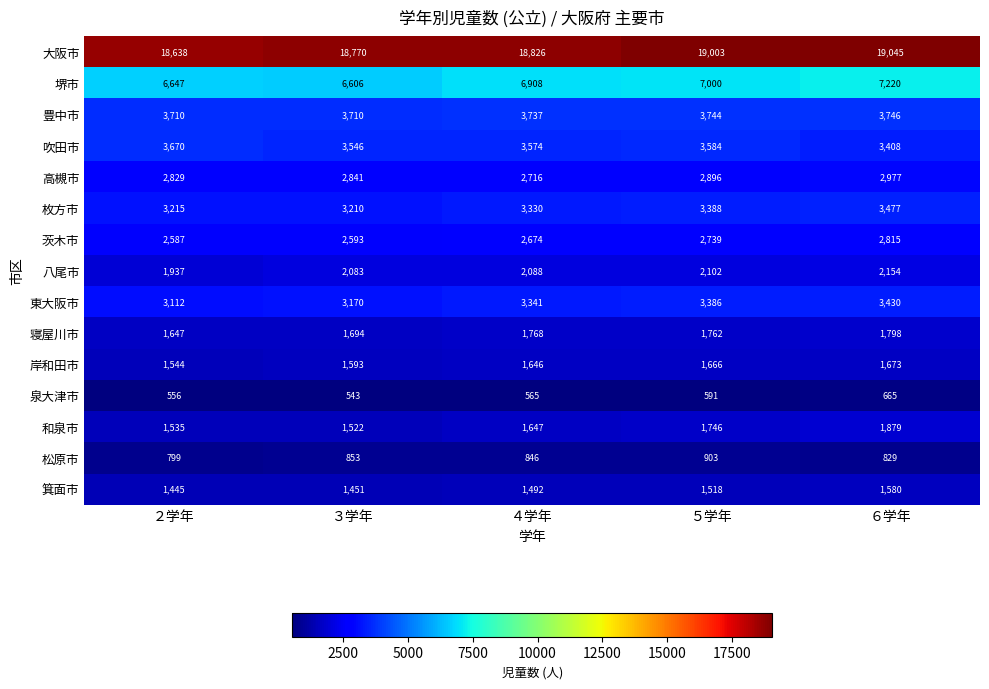

Which series has the widest spread of values?

堺市